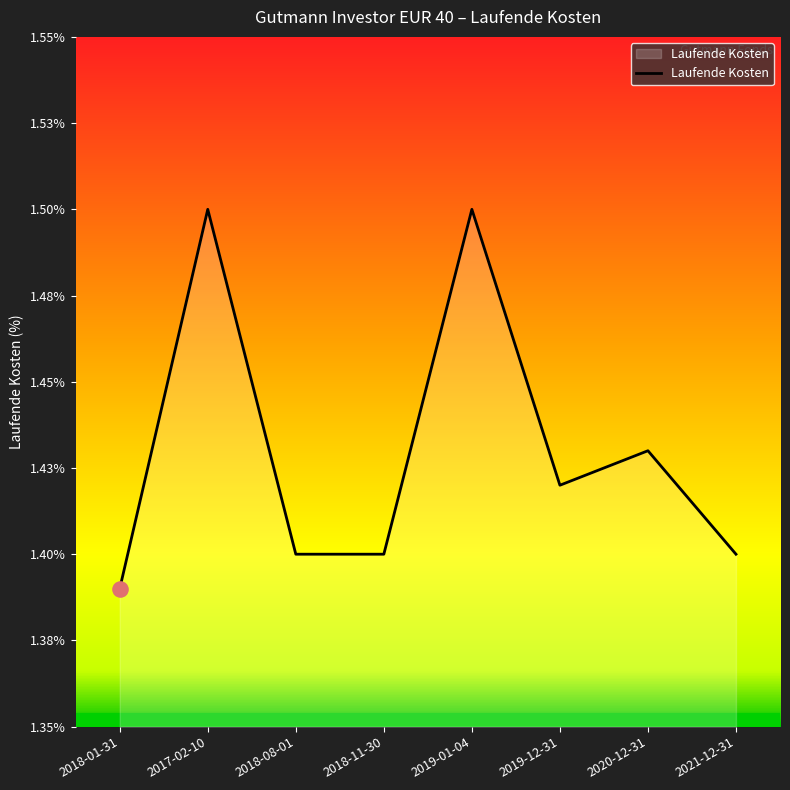

Is this an area chart (filled region under the line)?

Yes